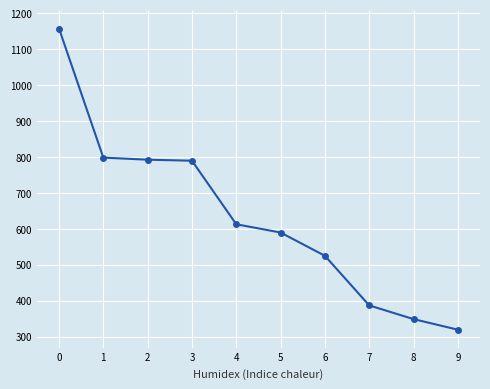

The value at 0 is 1157.3. True or false?

True